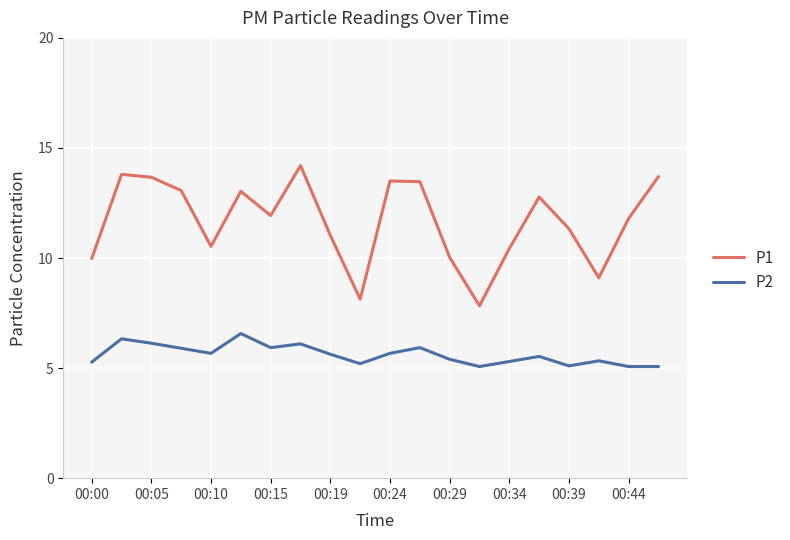

Which series has the largest total across all categories?

P1